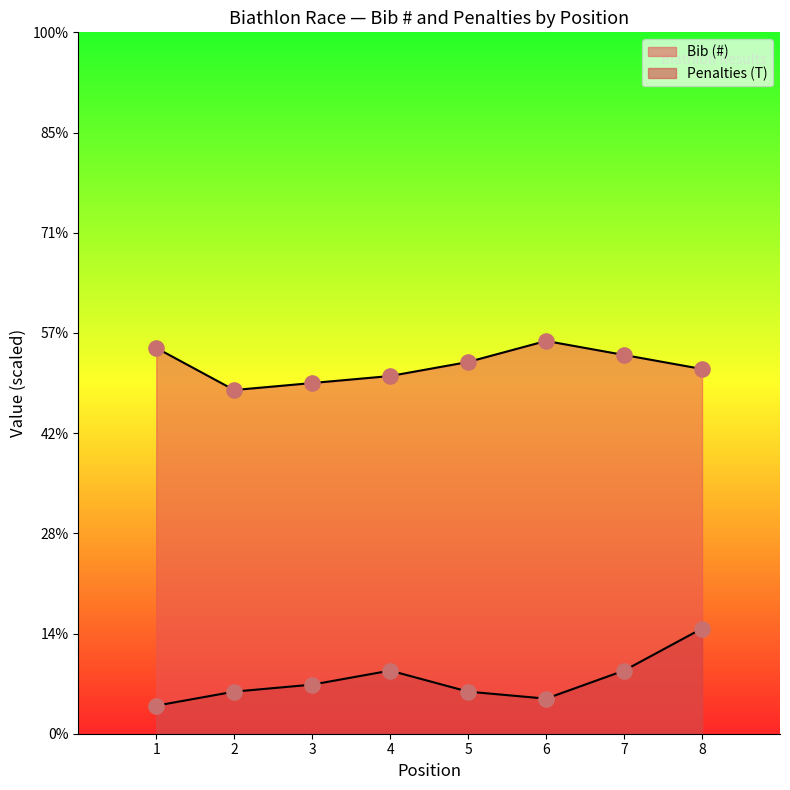

Which series has the largest Y range (max minus min)?

Penalties (T)